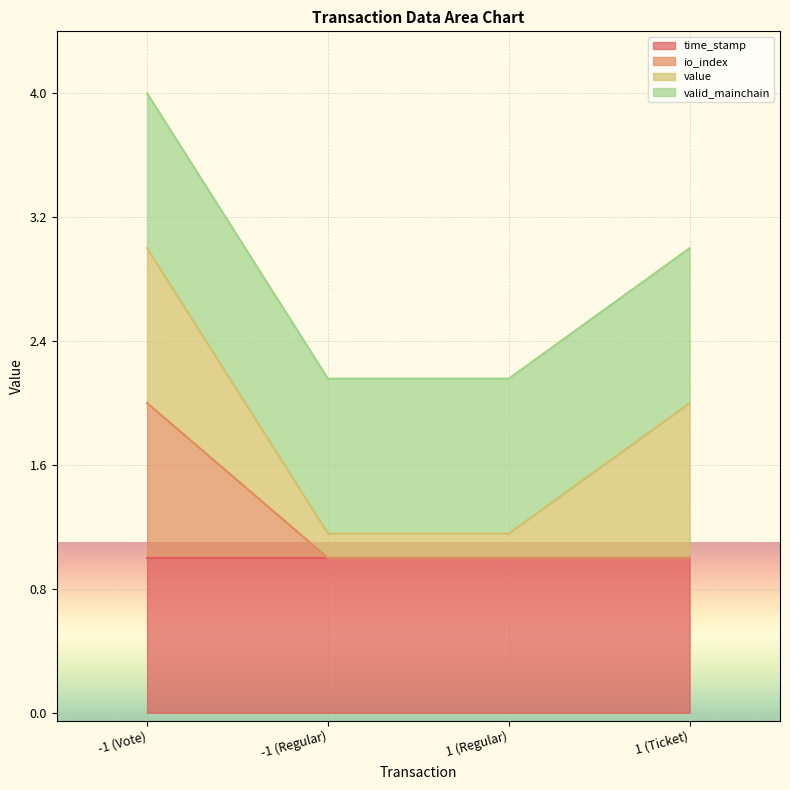

At which category is the sum across all series the highest?

-1 (Vote)